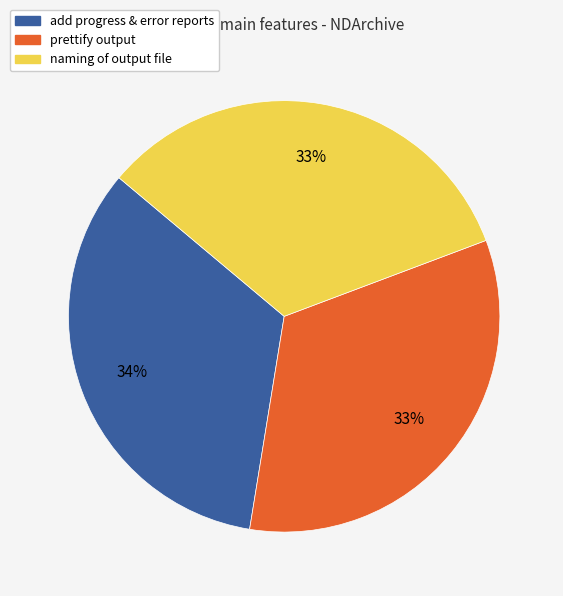

Does add progress & error reports account for over 50% of the chart?

No